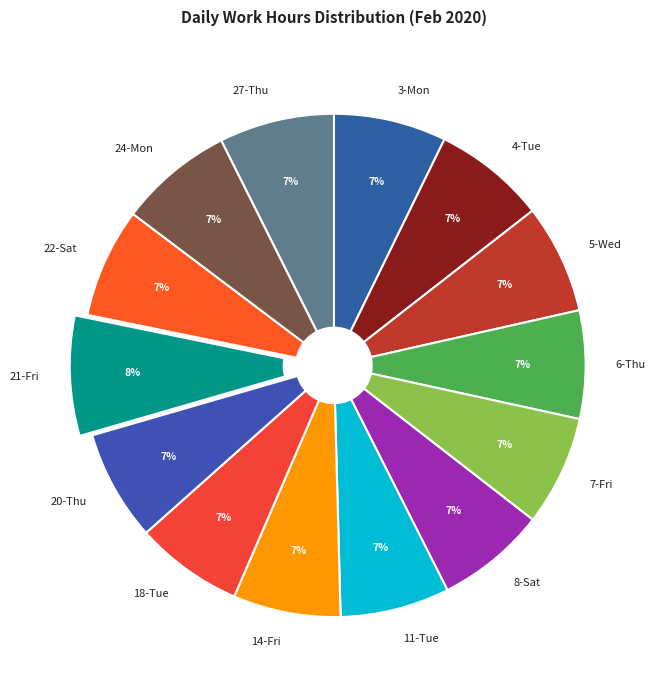

The 3-Mon slice represents 7% of the pie. True or false?

True